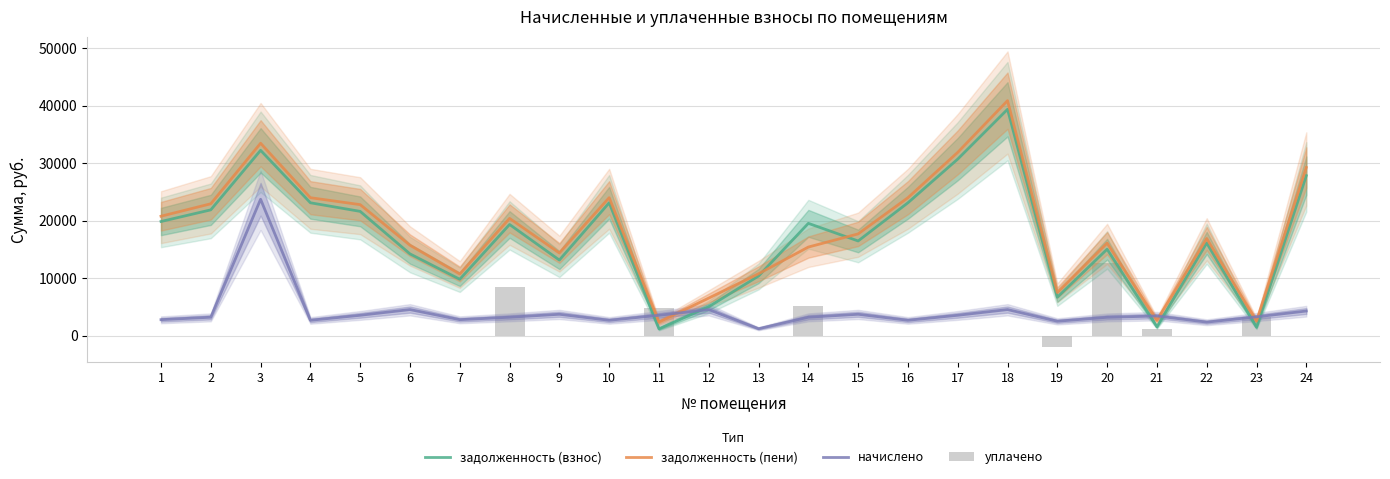

Rank the categories by задолженность (пени) value from lowest to highest.

11, 23, 21, 12, 19, 7, 13, 9, 14, 6, 20, 22, 15, 8, 1, 5, 2, 4, 10, 16, 24, 17, 3, 18